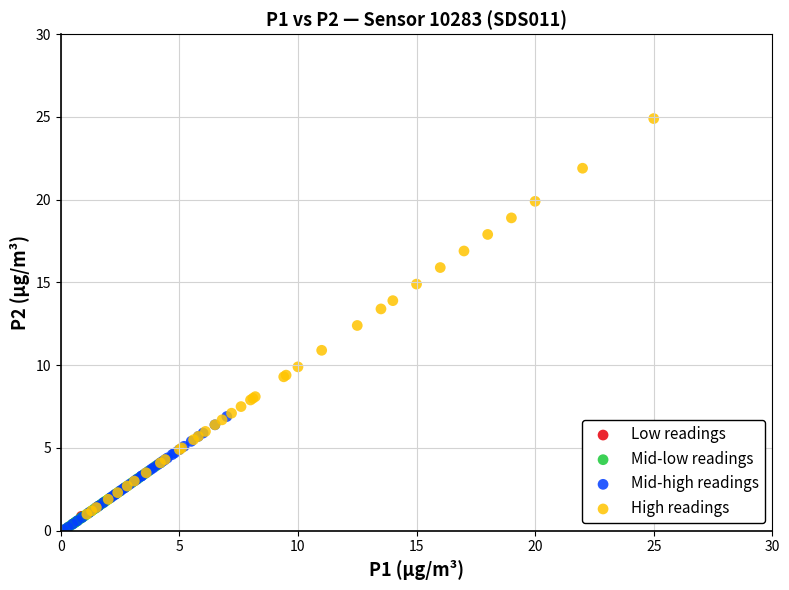

Which series has the widest spread of Y values?

High readings